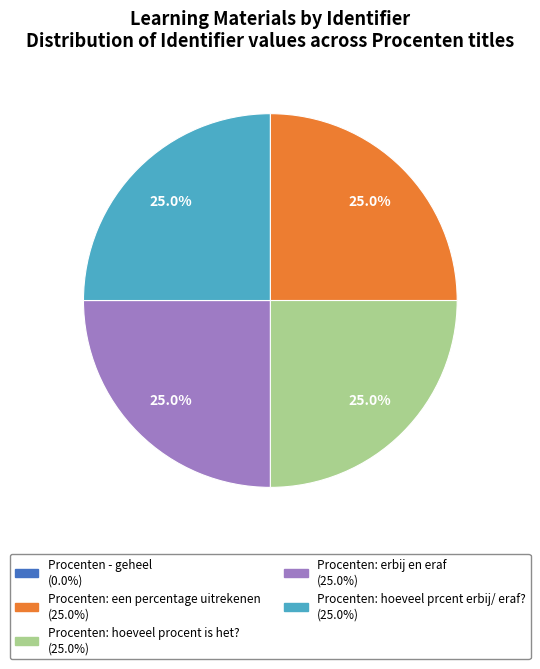

Is there a majority slice in this chart?

No